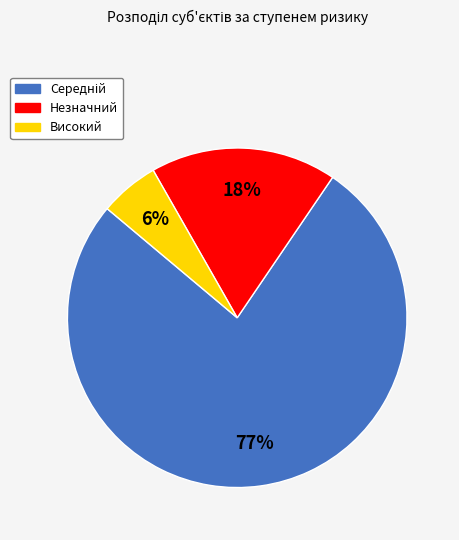

To the nearest percent, what portion does Незначний represent?

18%